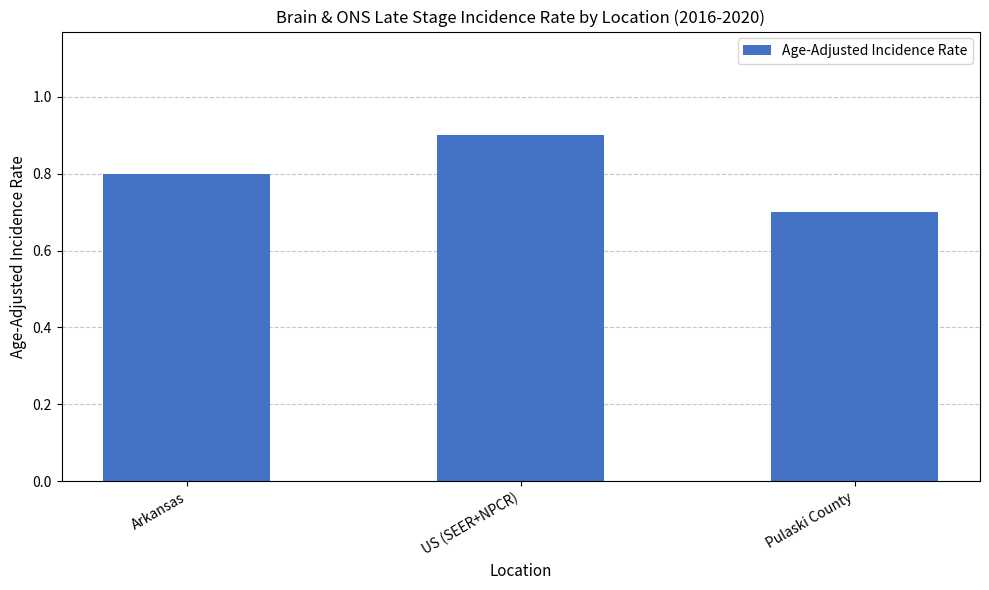

List the labels in order of value, largest first.

US (SEER+NPCR), Arkansas, Pulaski County